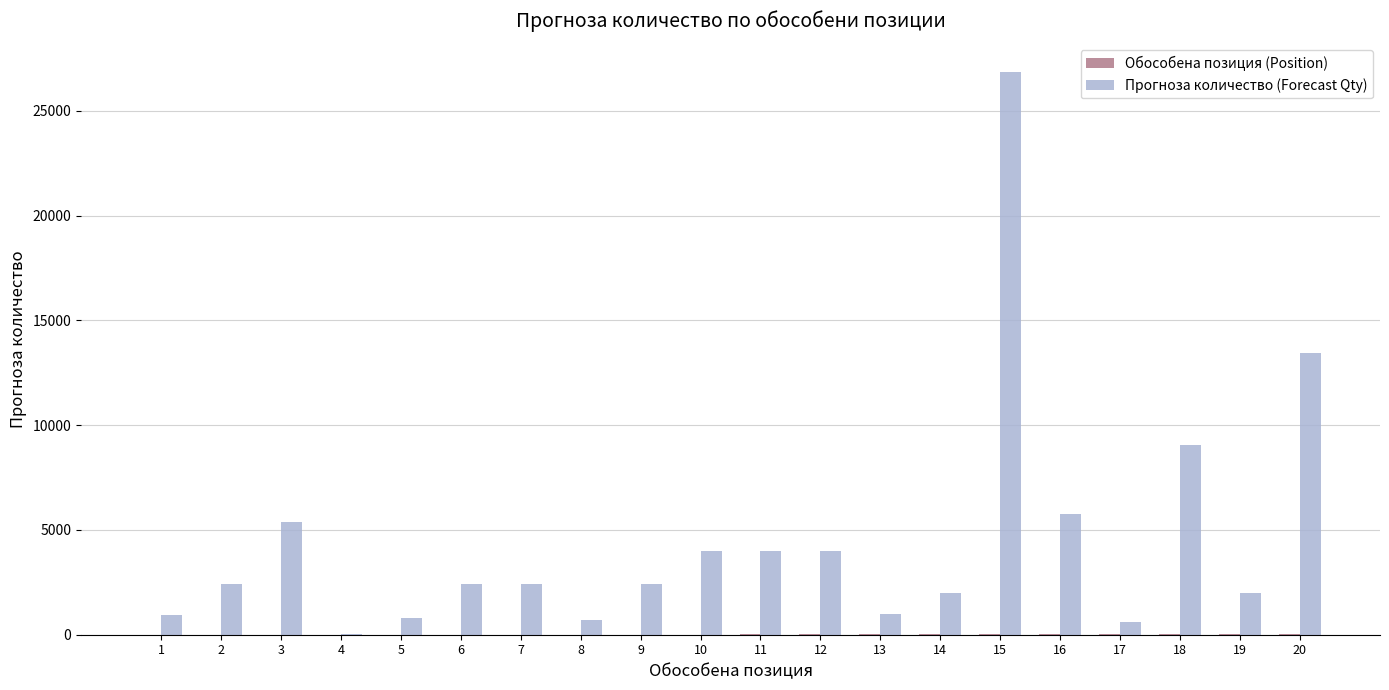

What is the greatest value displayed?

26880